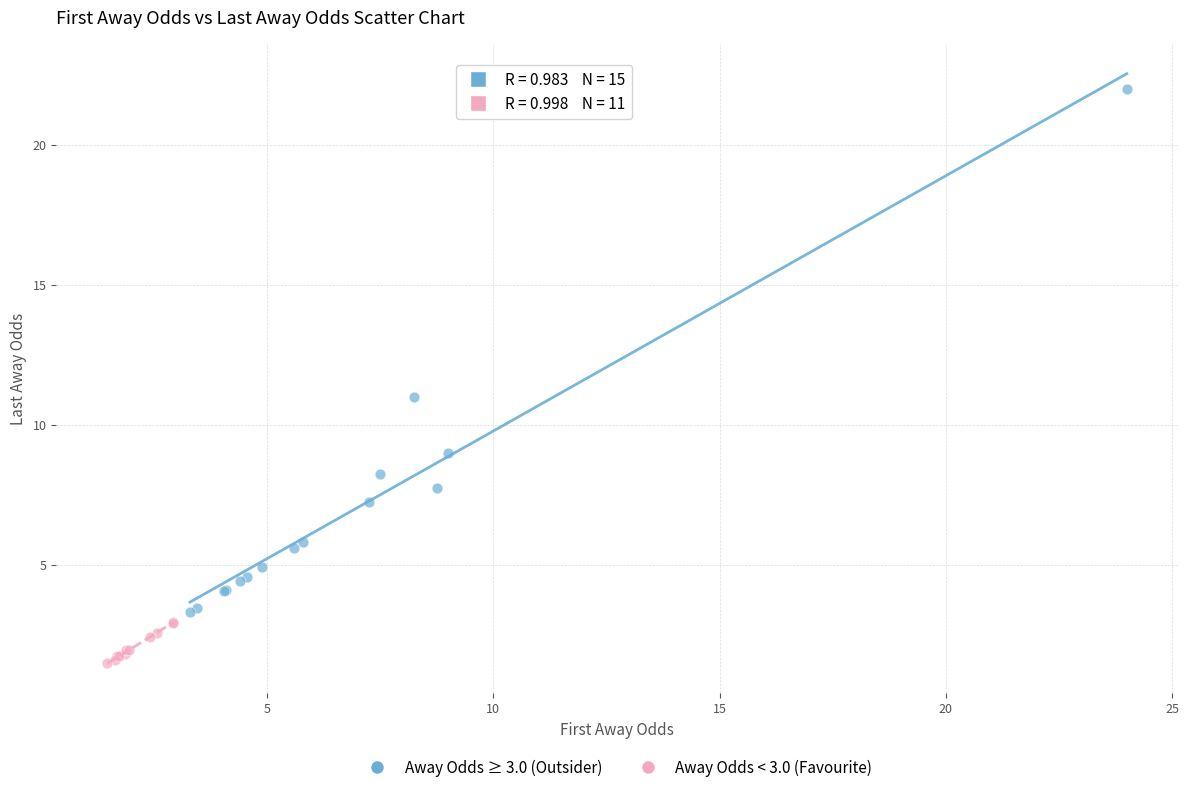

What are all the series names shown in the legend?

Away Odds ≥ 3.0 (Outsider), Away Odds < 3.0 (Favourite)